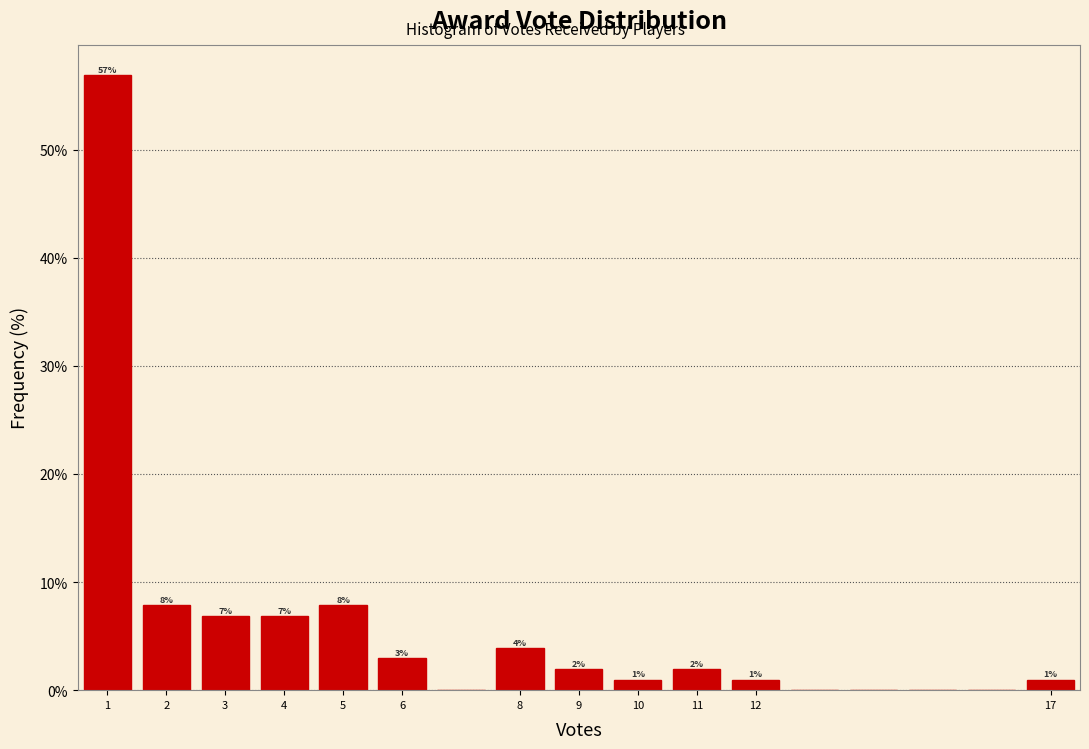

Which range on the x-axis has the tallest bar?

0.5 to 1.5